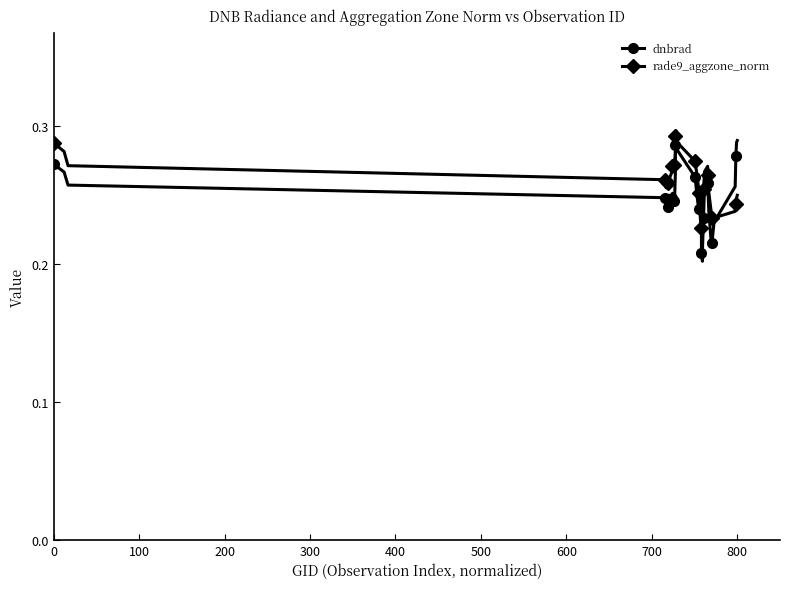

Which series has the largest range (max minus min)?

dnbrad